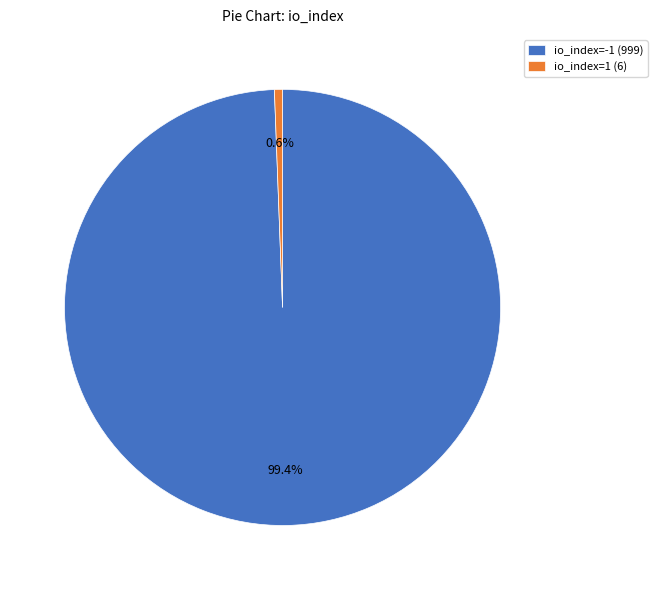

Is io_index=1 (6) the majority of the pie?

No